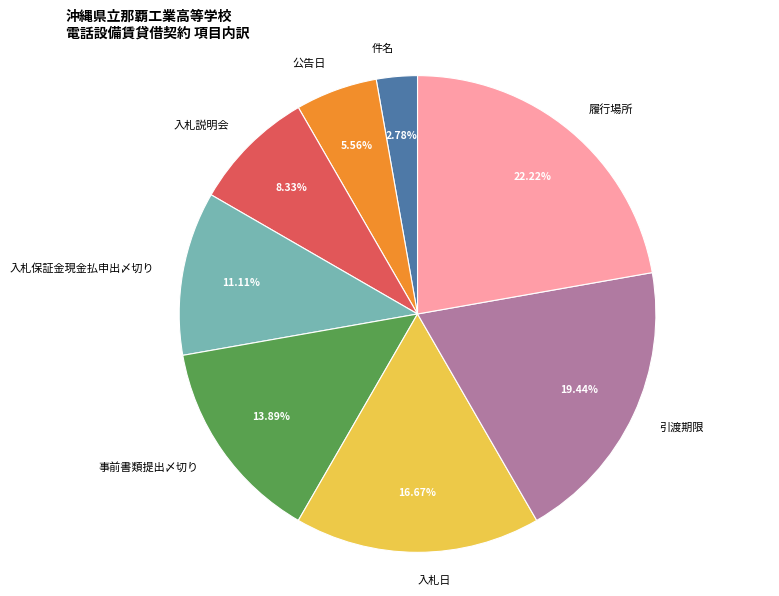

What percentage is NOT represented by 履行場所?

77.8%